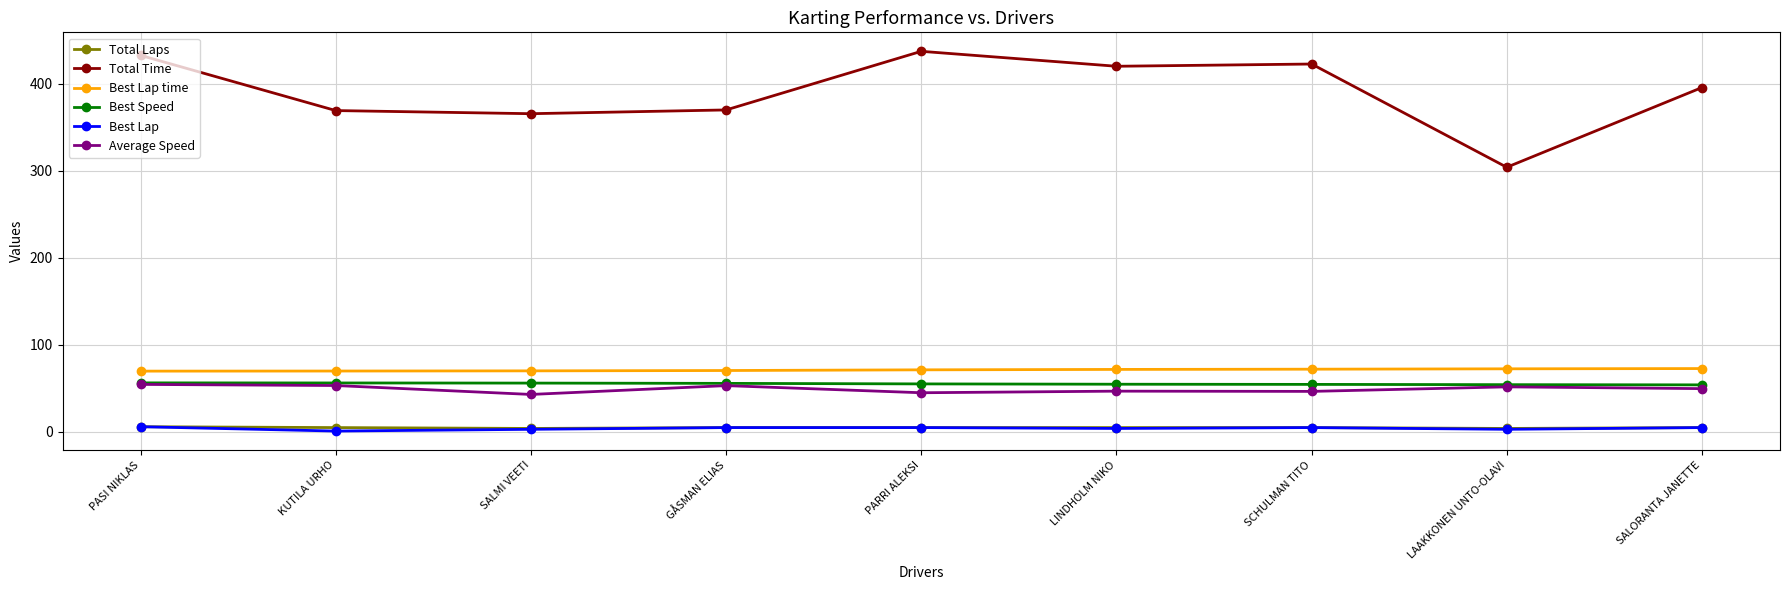

Does the chart have visible grid lines?

Yes